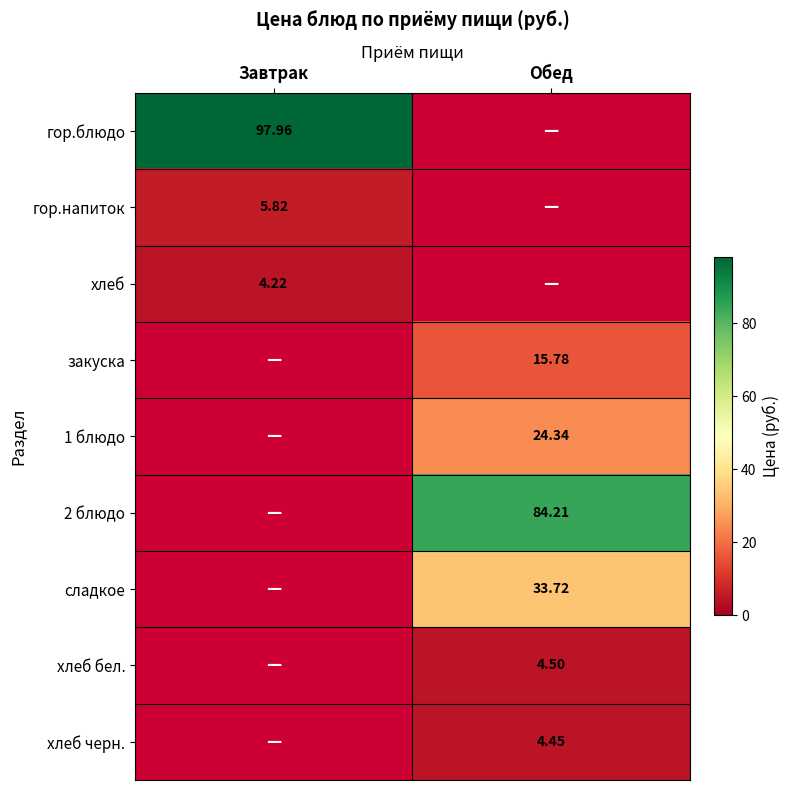

How many data points in хлеб черн. are above 4?

1